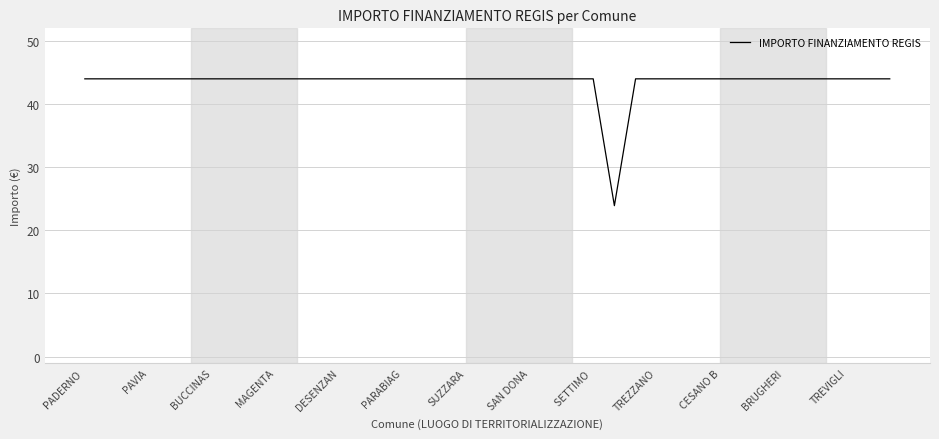

What is the greatest value displayed?

44.0